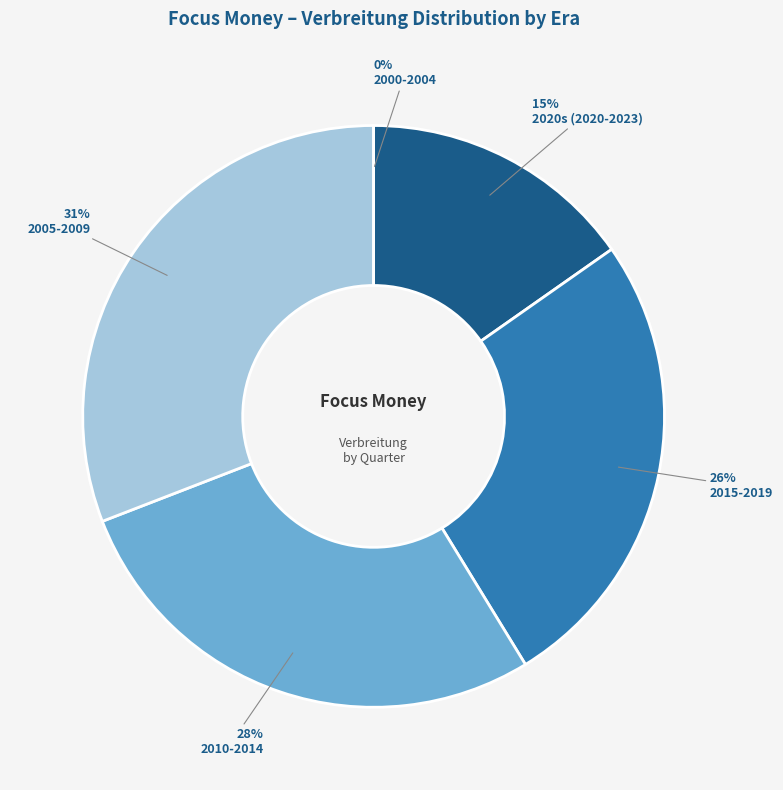

Do 20054 and 20104 together represent more than half of the pie?

No